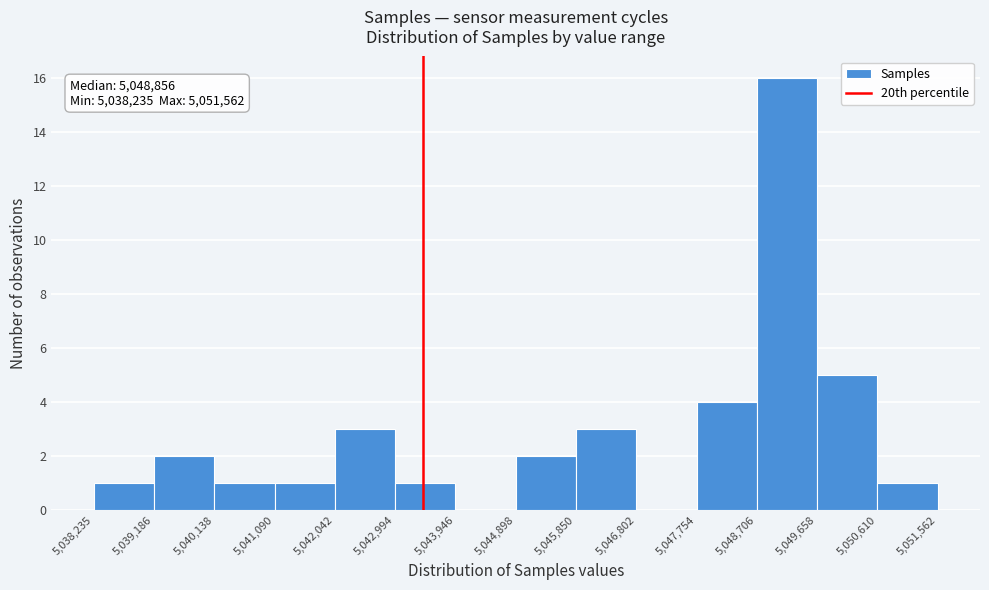

Over which range of the x-axis is the bar tallest?

5,048,706 to 5,049,658